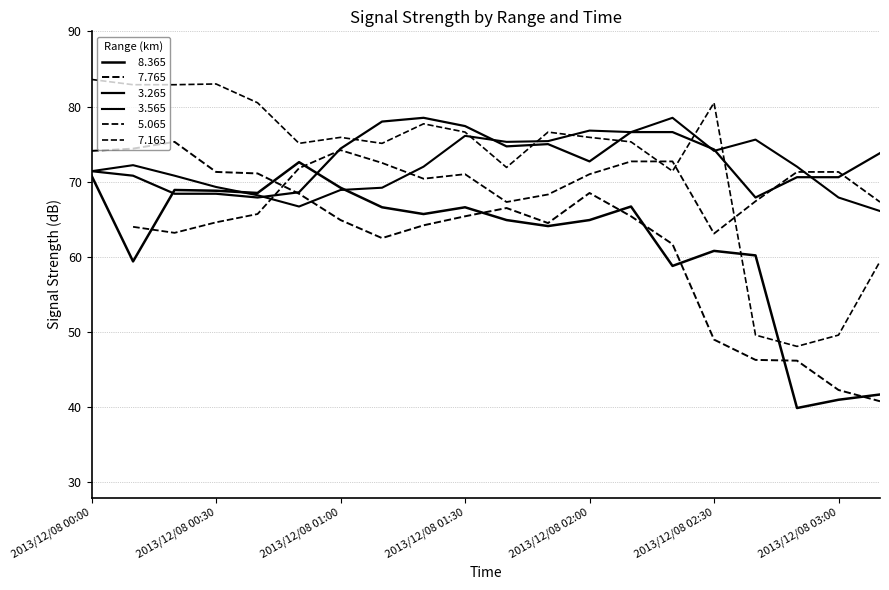

Is the value of   7.165 at 2013/12/08 00:50 greater than the value of   8.365 at 2013/12/08 02:10?

Yes